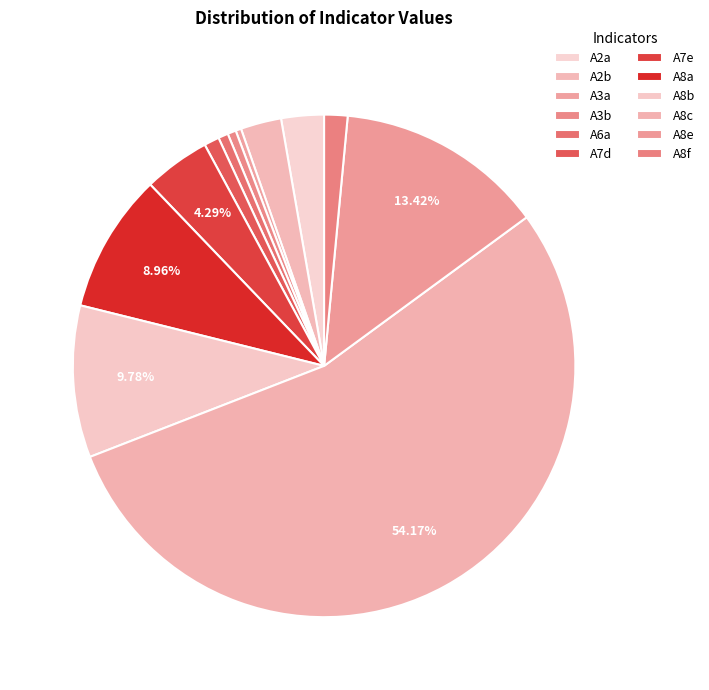

The A7e slice represents 4% of the pie. True or false?

True